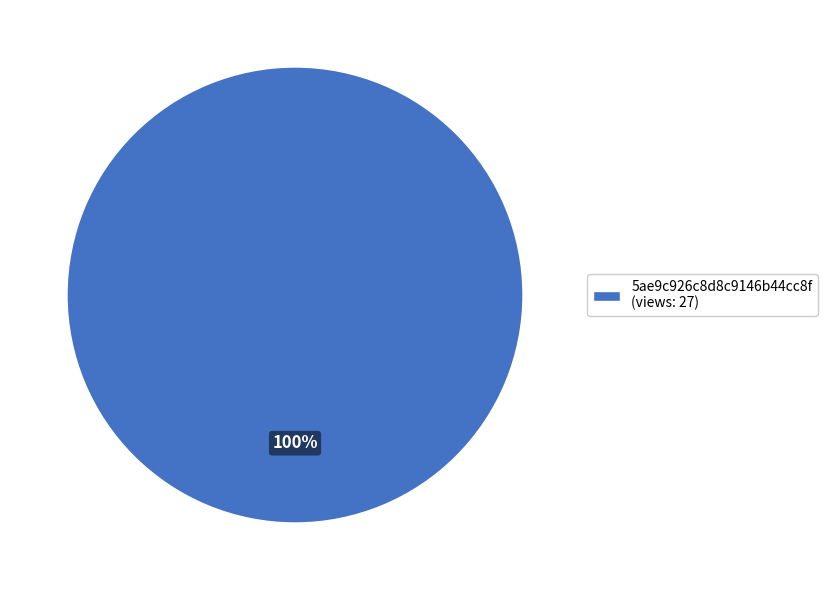

Rank the categories by value from highest to lowest.

5ae9c926c8d8c9146b44cc8f (views: 27)